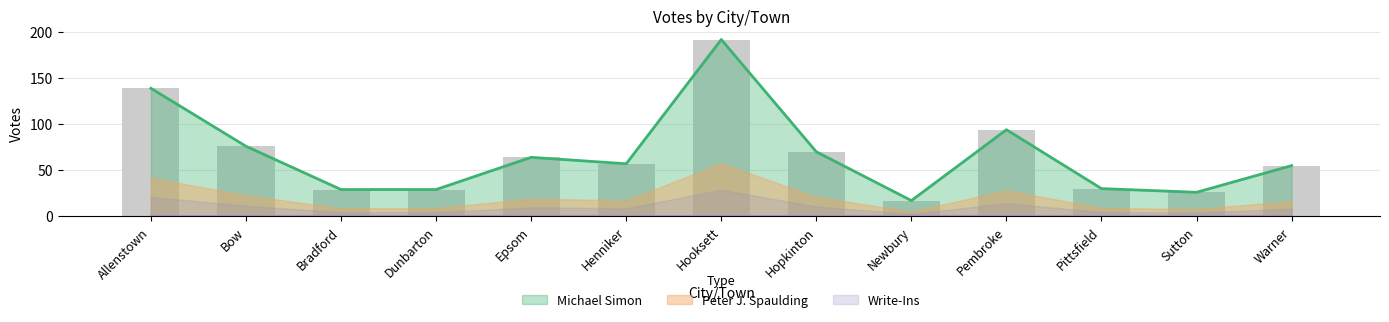

What is the sum of all Michael Simon values?

878